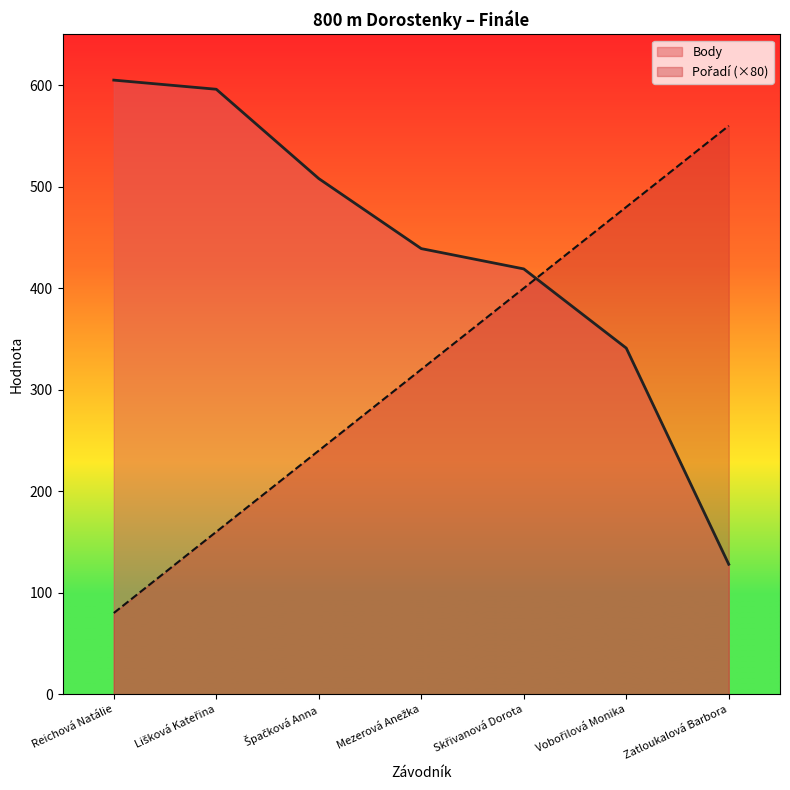

What is the difference between the second highest and minimum values in the Body series?

468